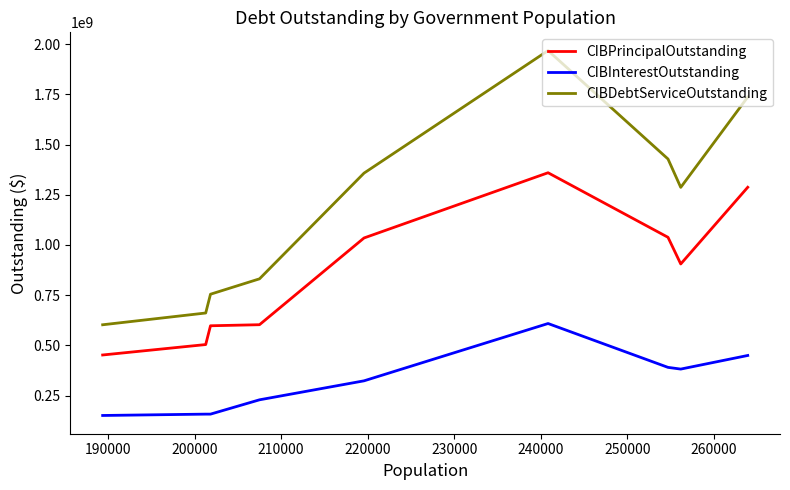

True or false: CIBPrincipalOutstanding has a value of 274600927.9 at 250000.

False